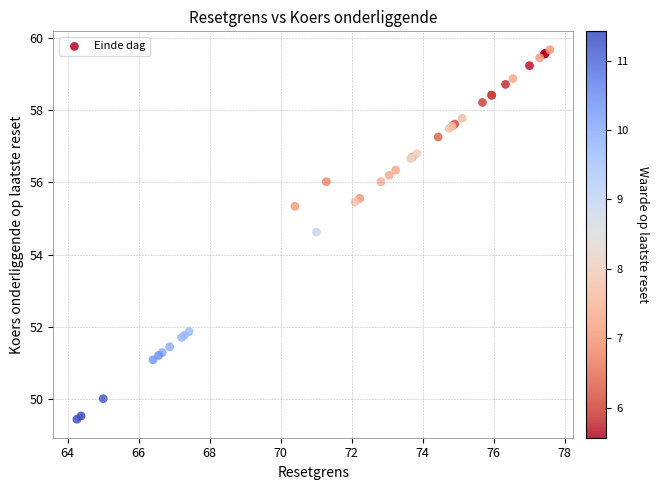

What Y value in the scatter plot is closest to 54?

54.6